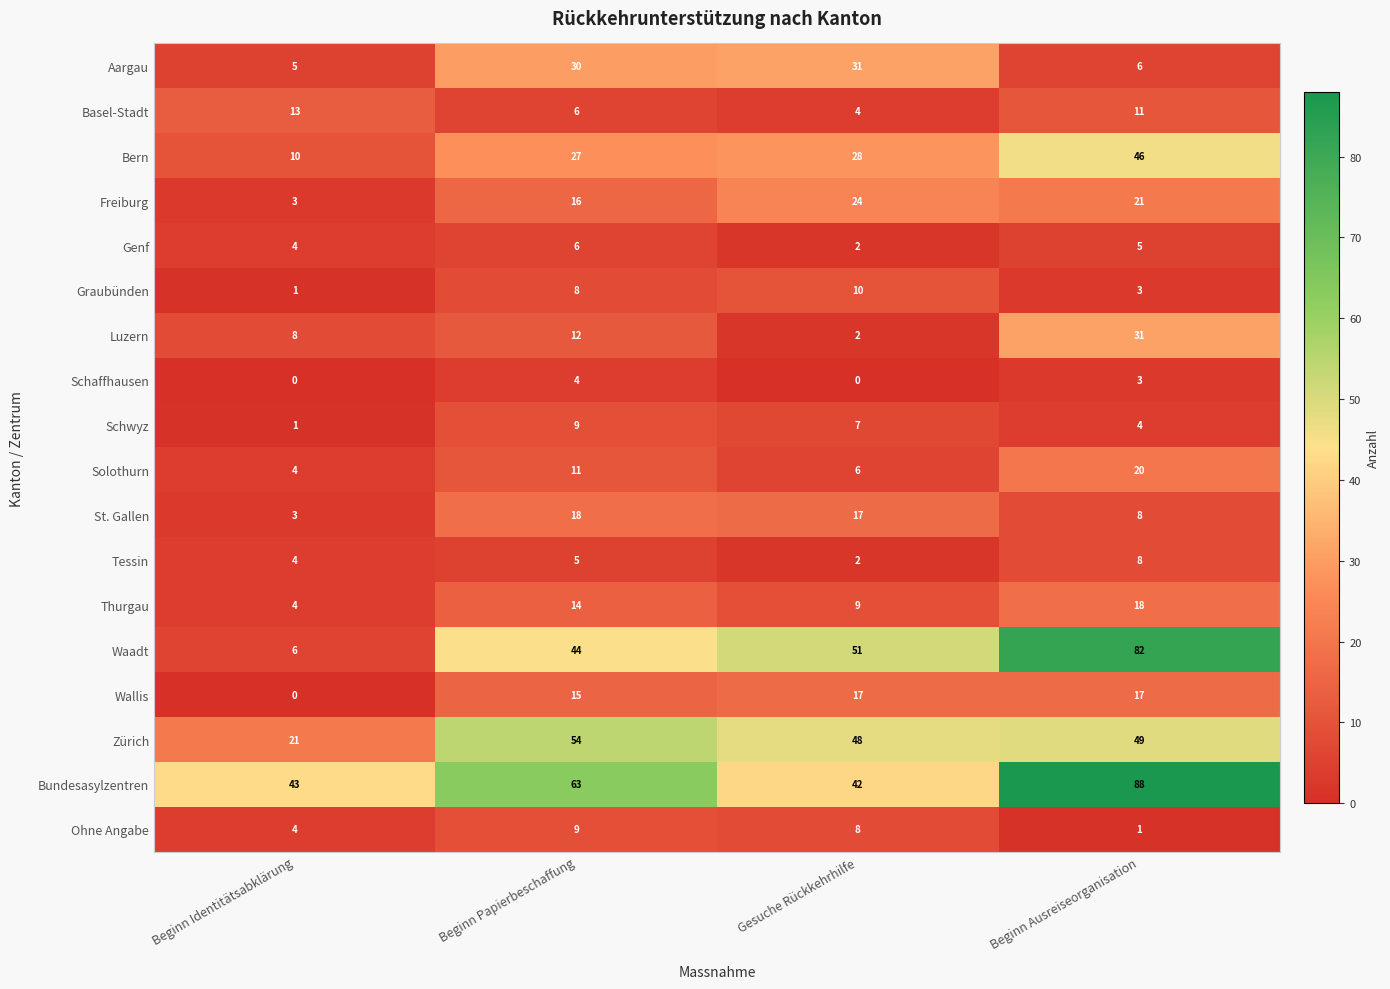

The St. Gallen series shows 8 at Beginn Ausreiseorganisation. True or false?

True